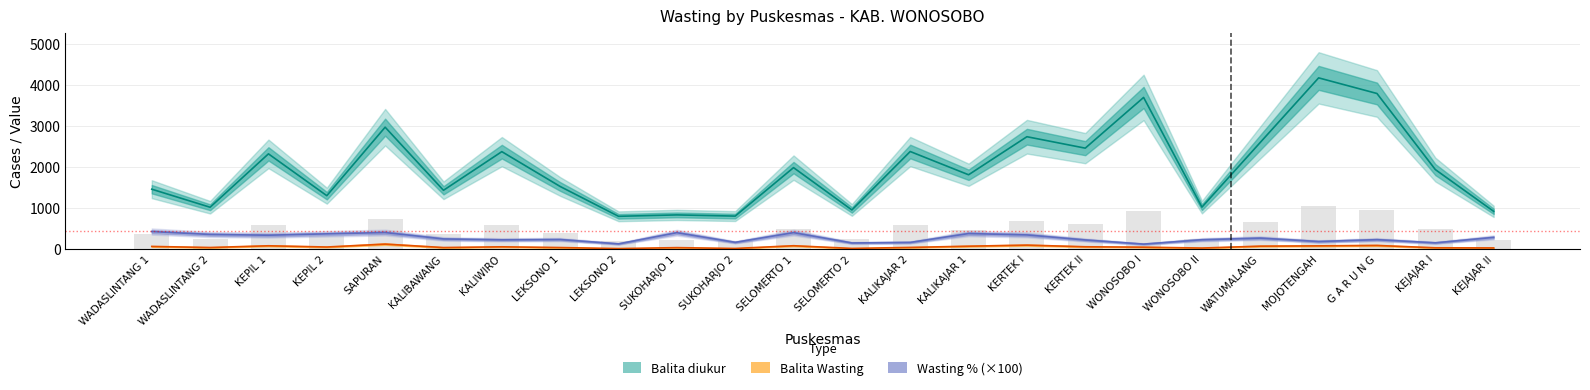

Which series changed the most between KEPIL 2 and WONOSOBO II?

Balita diukur